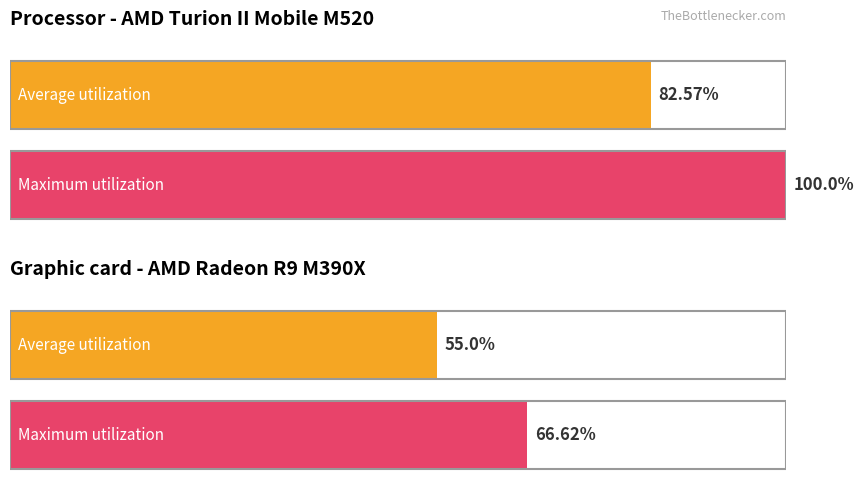

Which series changed the most between 6 and 34?

Average utilization